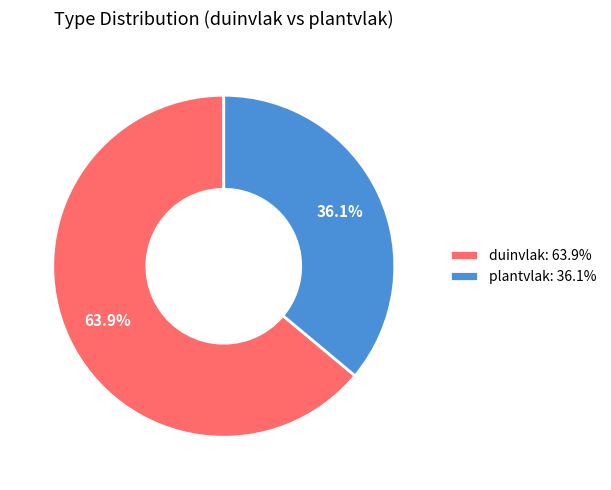

Count the number of slices in the pie.

2